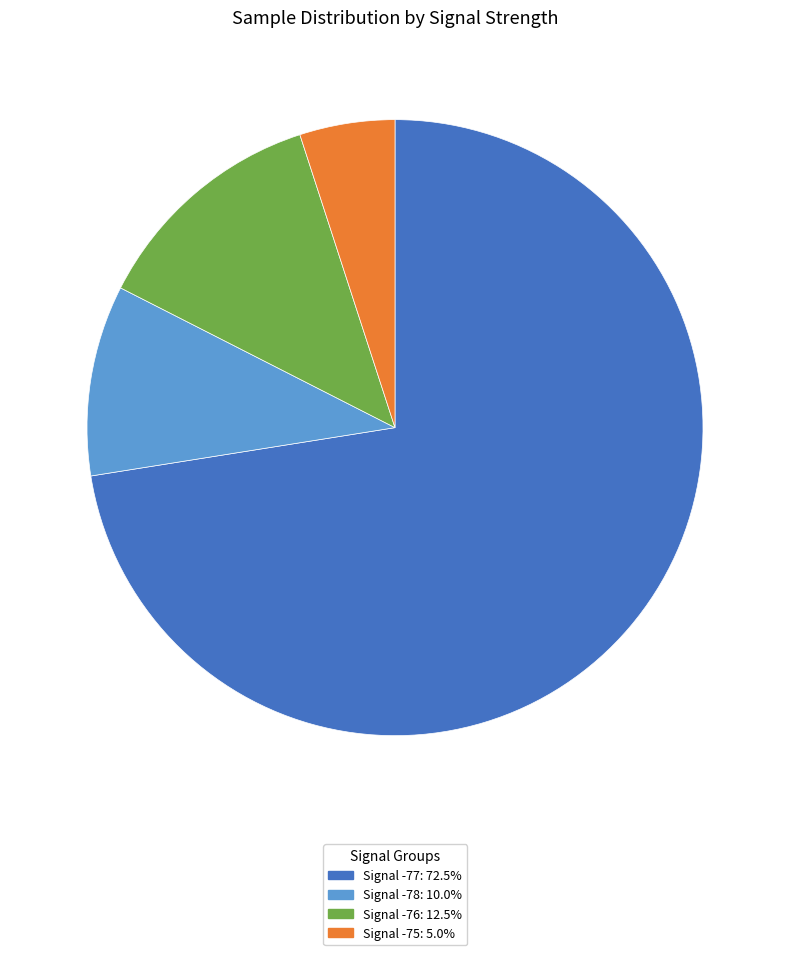

Is there a majority slice in this chart?

Yes